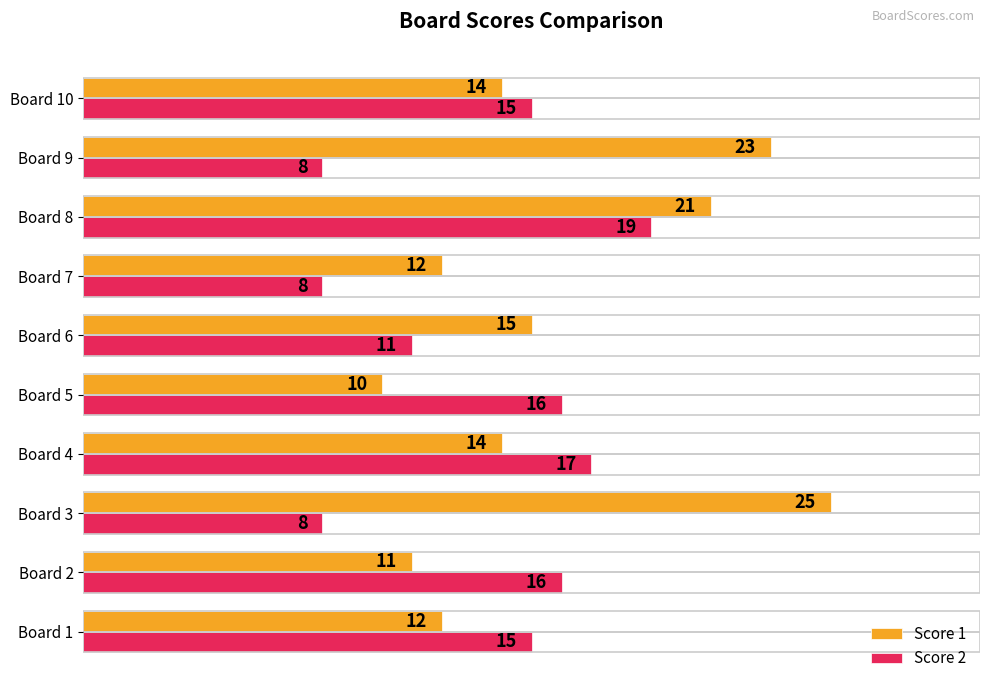

What is the average value of the Score 1 series?

16